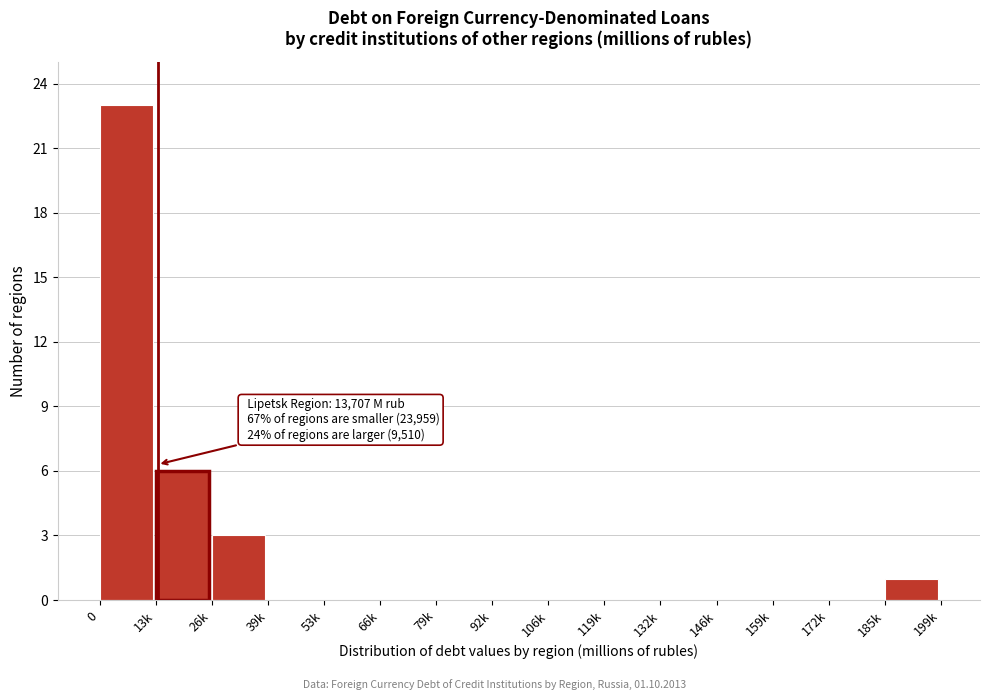

Reading left to right, list all the values displayed in this chart.

0=23	13k=6	26k=3	39k=0	53k=0	66k=0	79k=0	92k=0	106k=0	119k=0	132k=0	146k=0	159k=0	172k=0	185k=1